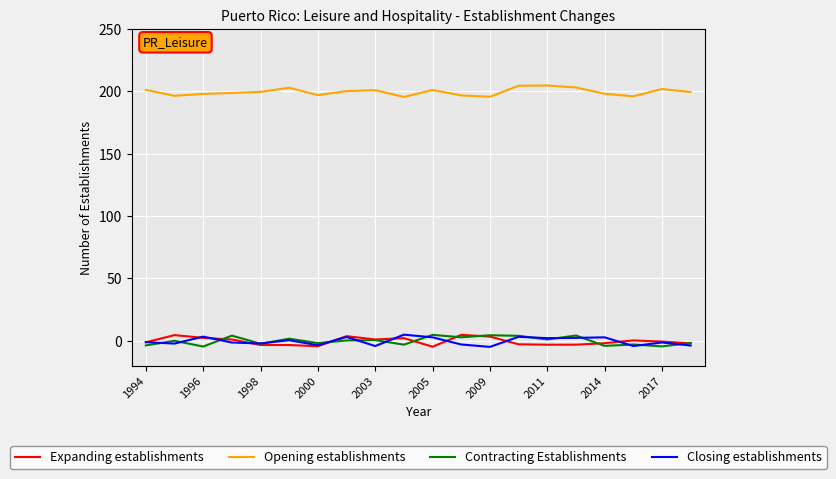

Which series has the largest total across all categories?

Opening establishments